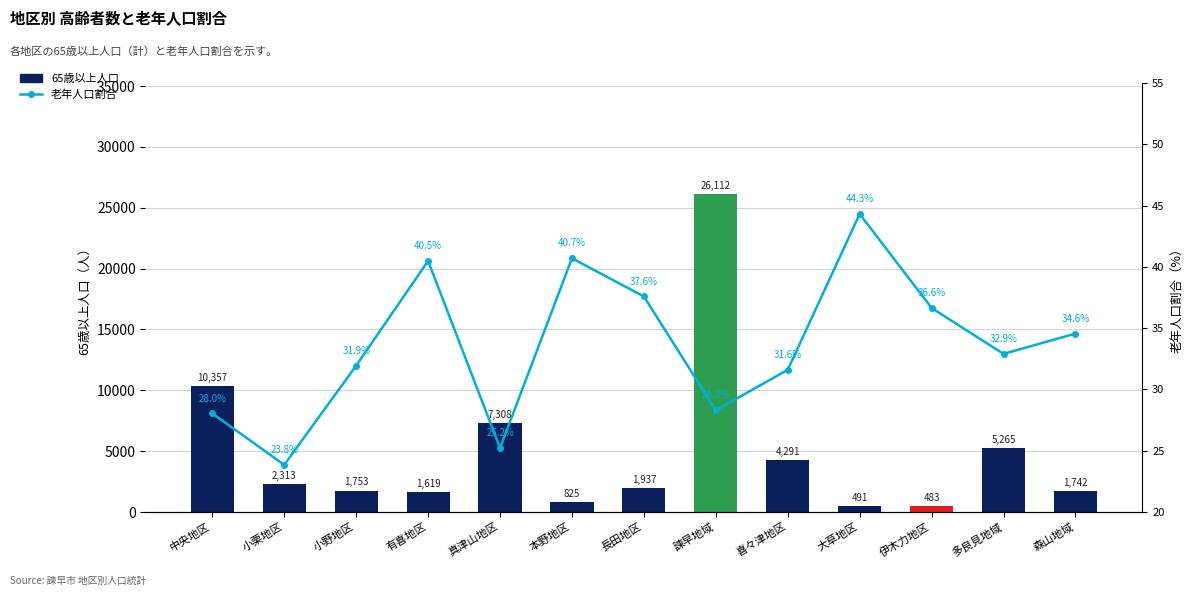

Where is 老年人口割合 nearest to the value 34?

森山地域